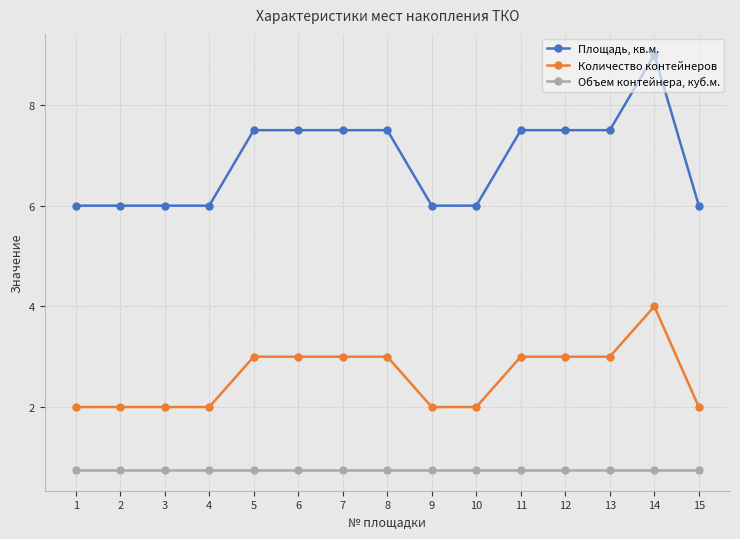

Where does the Площадь, кв.м. series first go above 7?

5